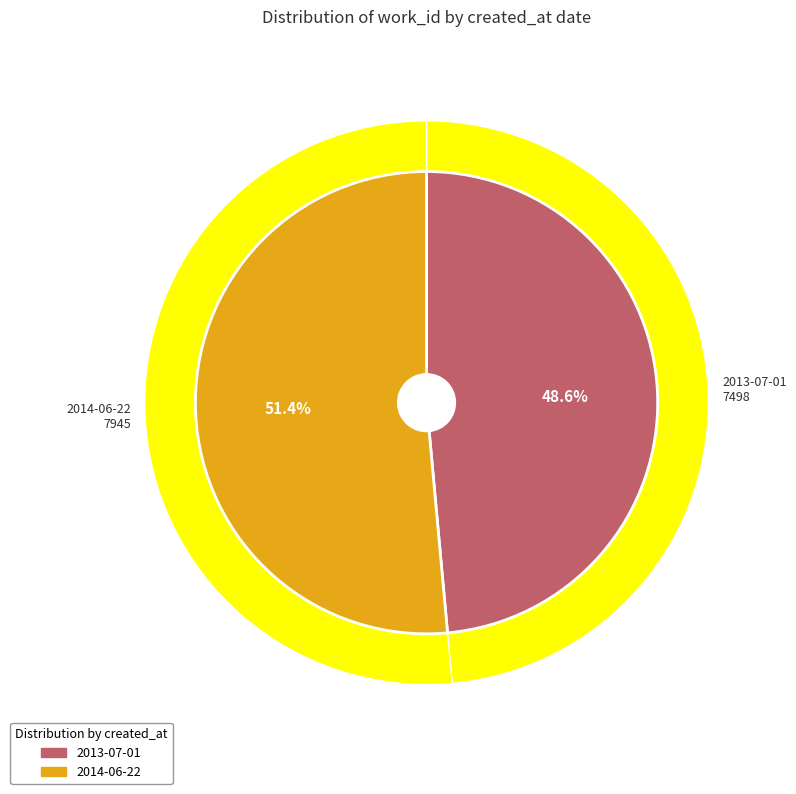

What is the change in value from 2013-07-01 to 2014-06-22?

+447